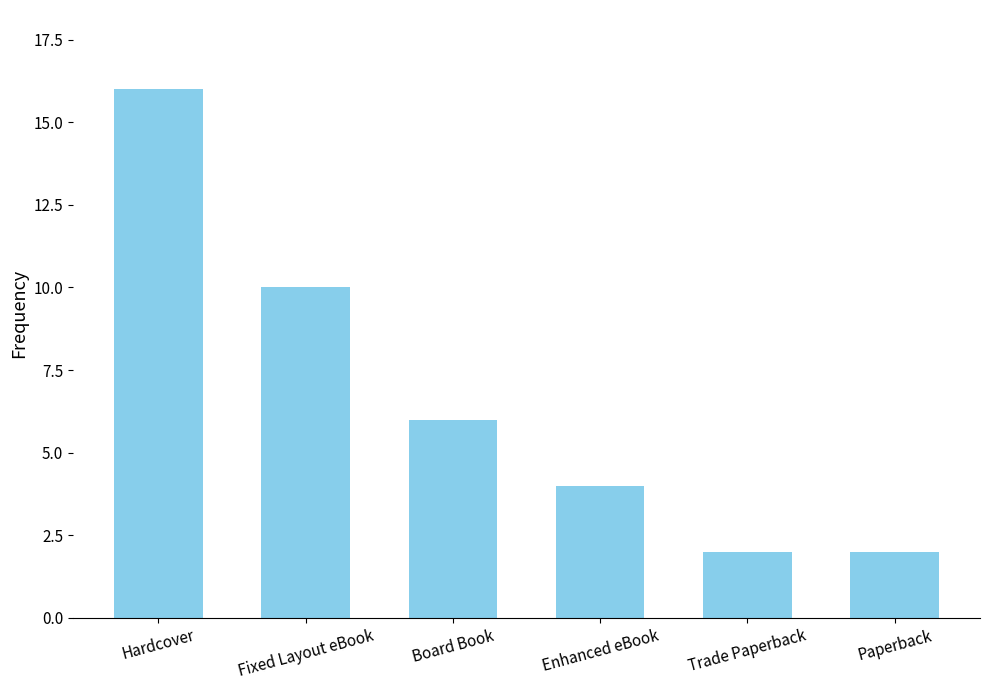

What position from the right is Hardcover?

6